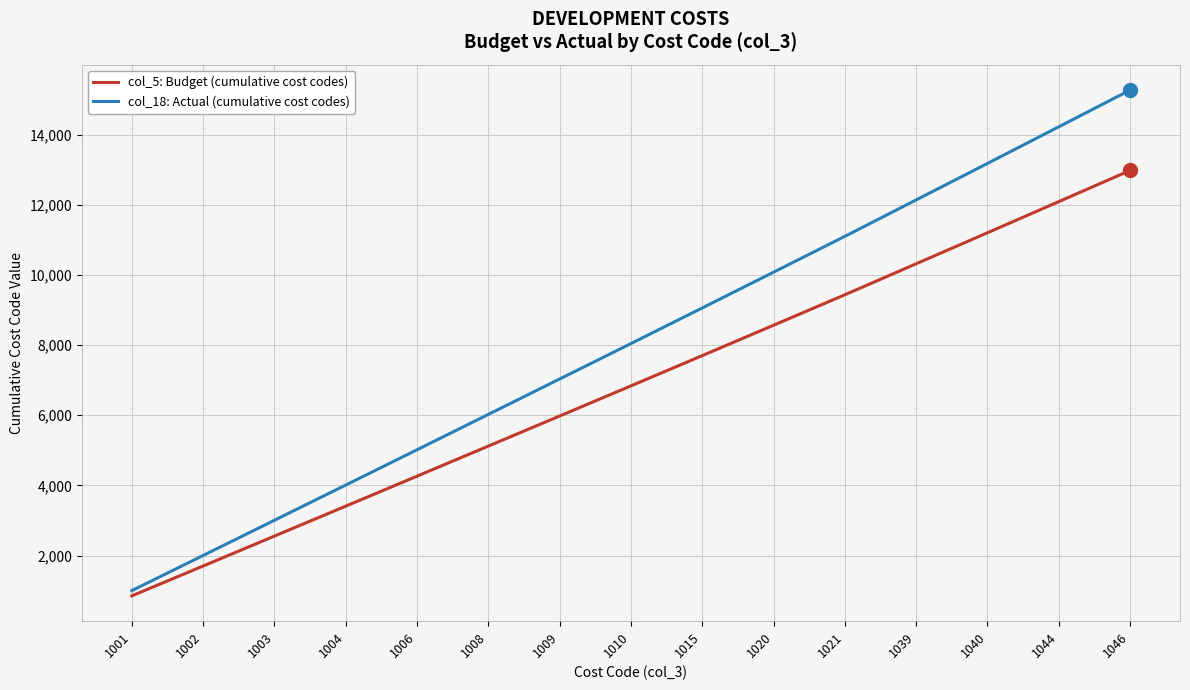

At 1021, list the series in order from smallest to largest.

col_5: Budget (cumulative cost codes), col_18: Actual (cumulative cost codes)